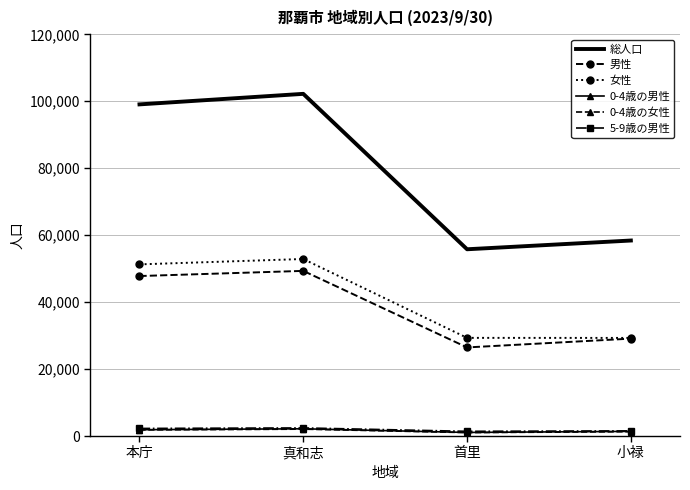

What is the difference between the 女性 values at 本庁 and 小禄?

21972